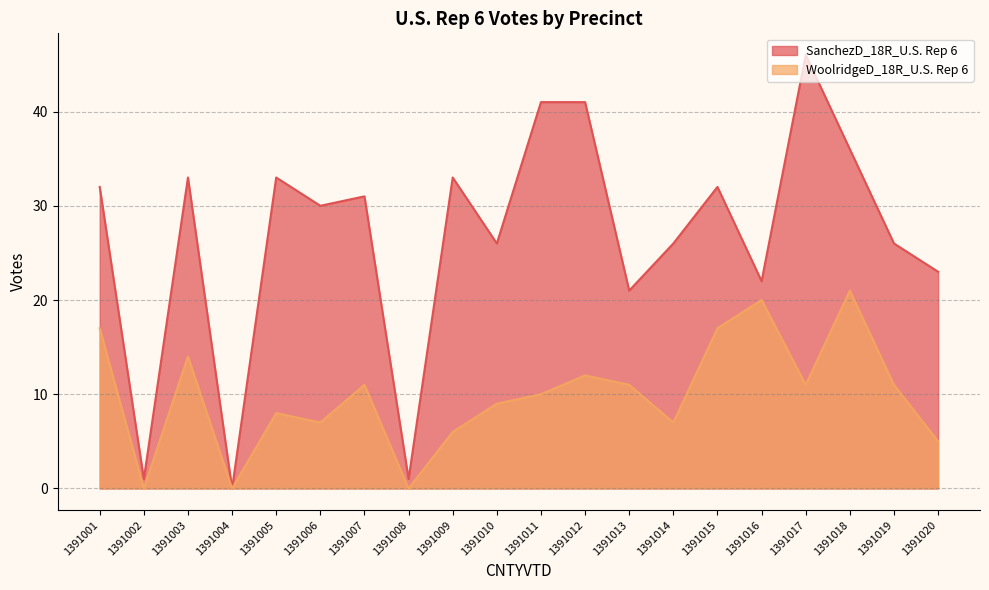

At 1391009, list the series in order from smallest to largest.

WoolridgeD_18R_U.S. Rep 6, SanchezD_18R_U.S. Rep 6